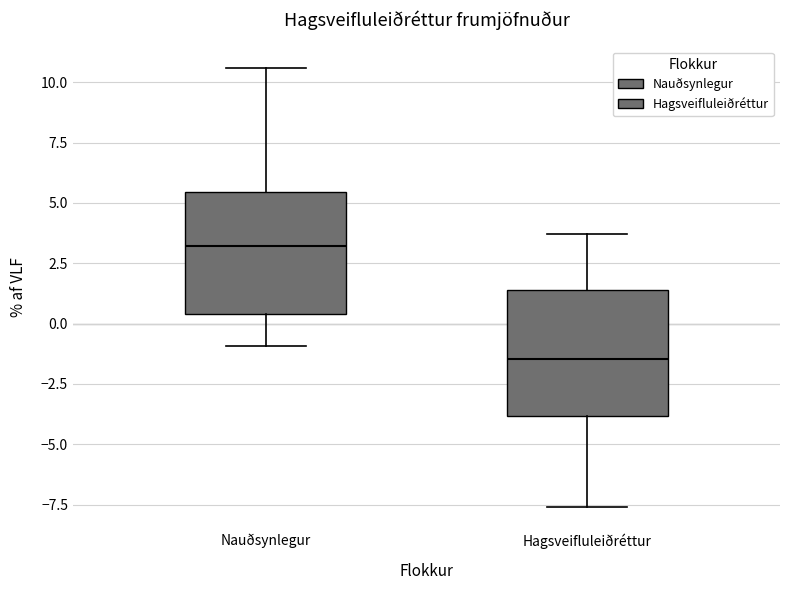

Which box's median line is the highest?

Nauðsynlegur